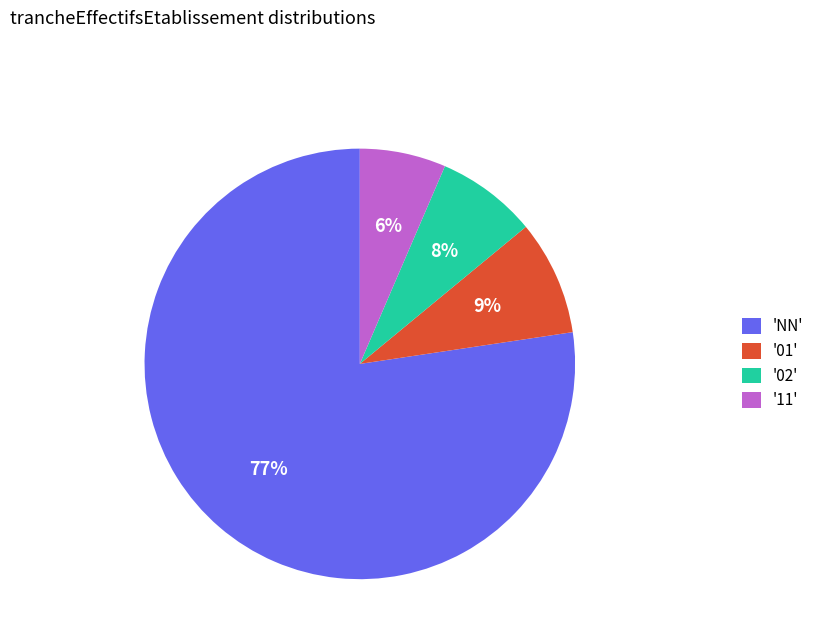

Which has a higher value, '01' or '11'?

'01'